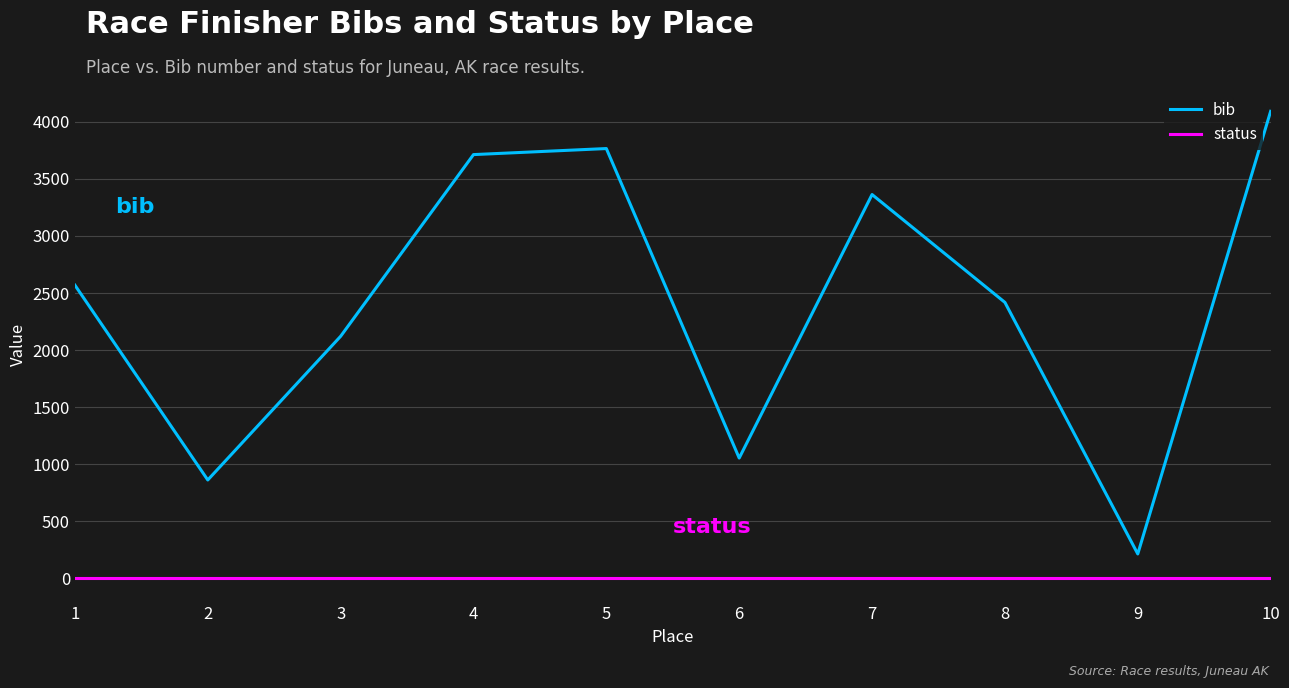

At which label does bib reach its peak?

10